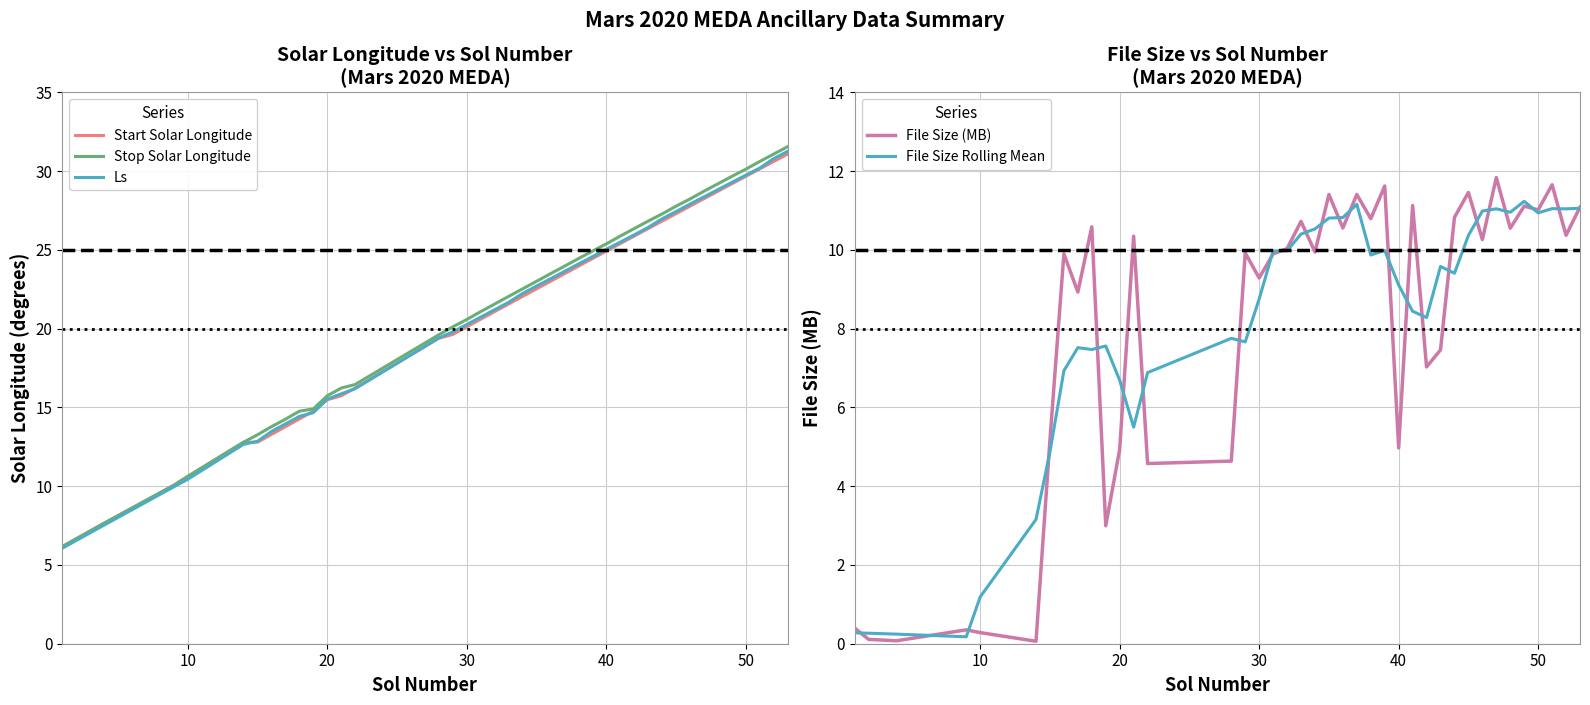

Which series has the largest range (max minus min)?

Stop Solar Longitude